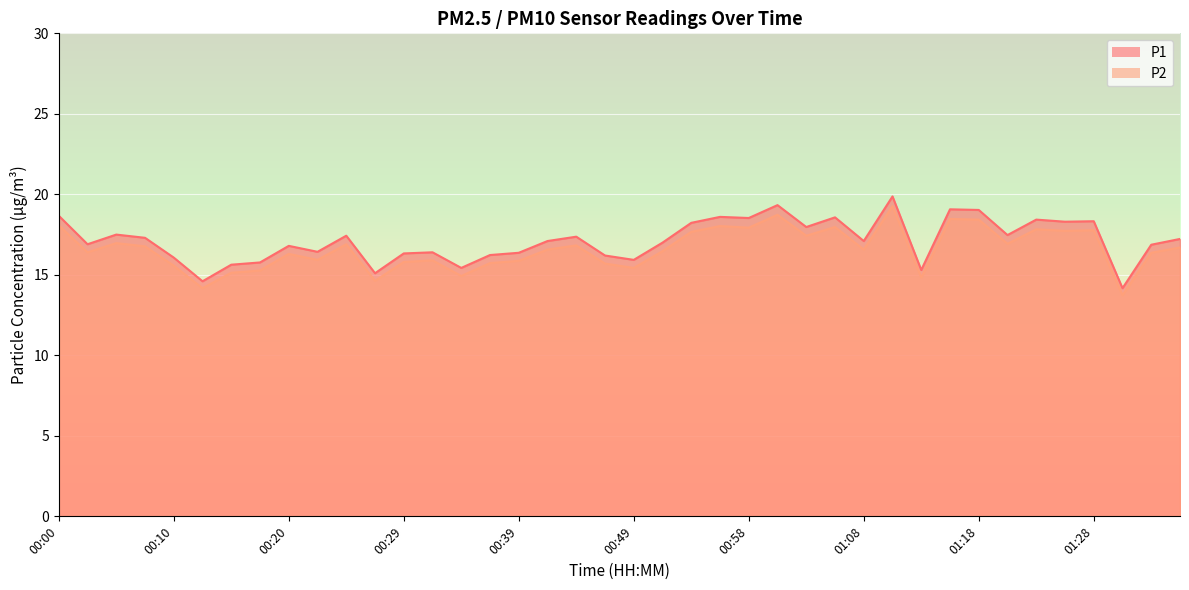

What position from the left is 01:03?

27